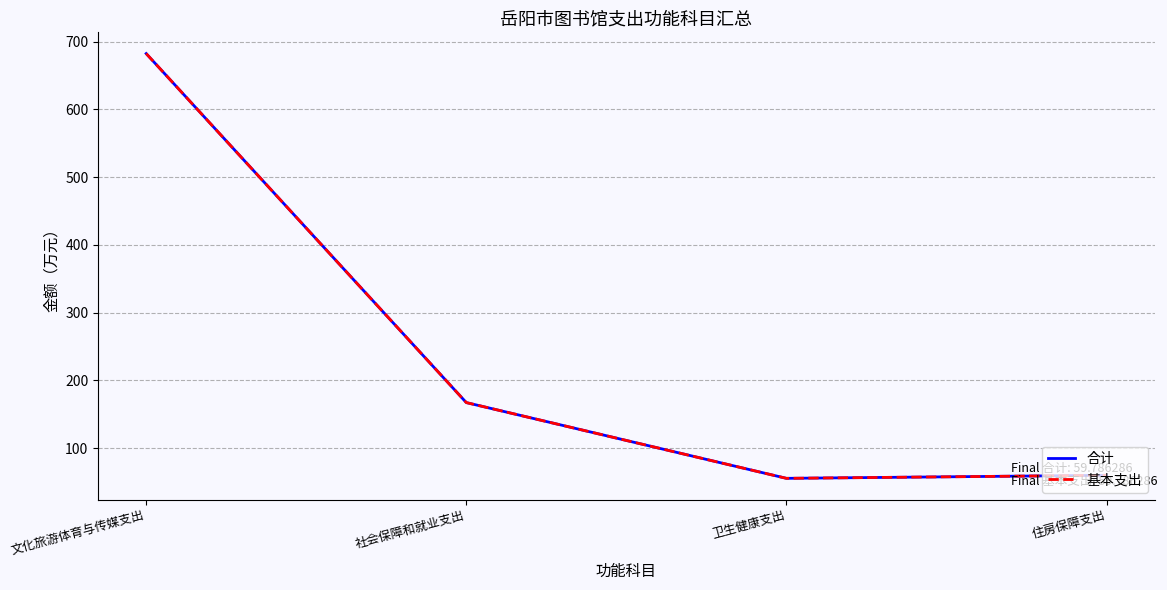

Is this an area chart (filled region under the line)?

No